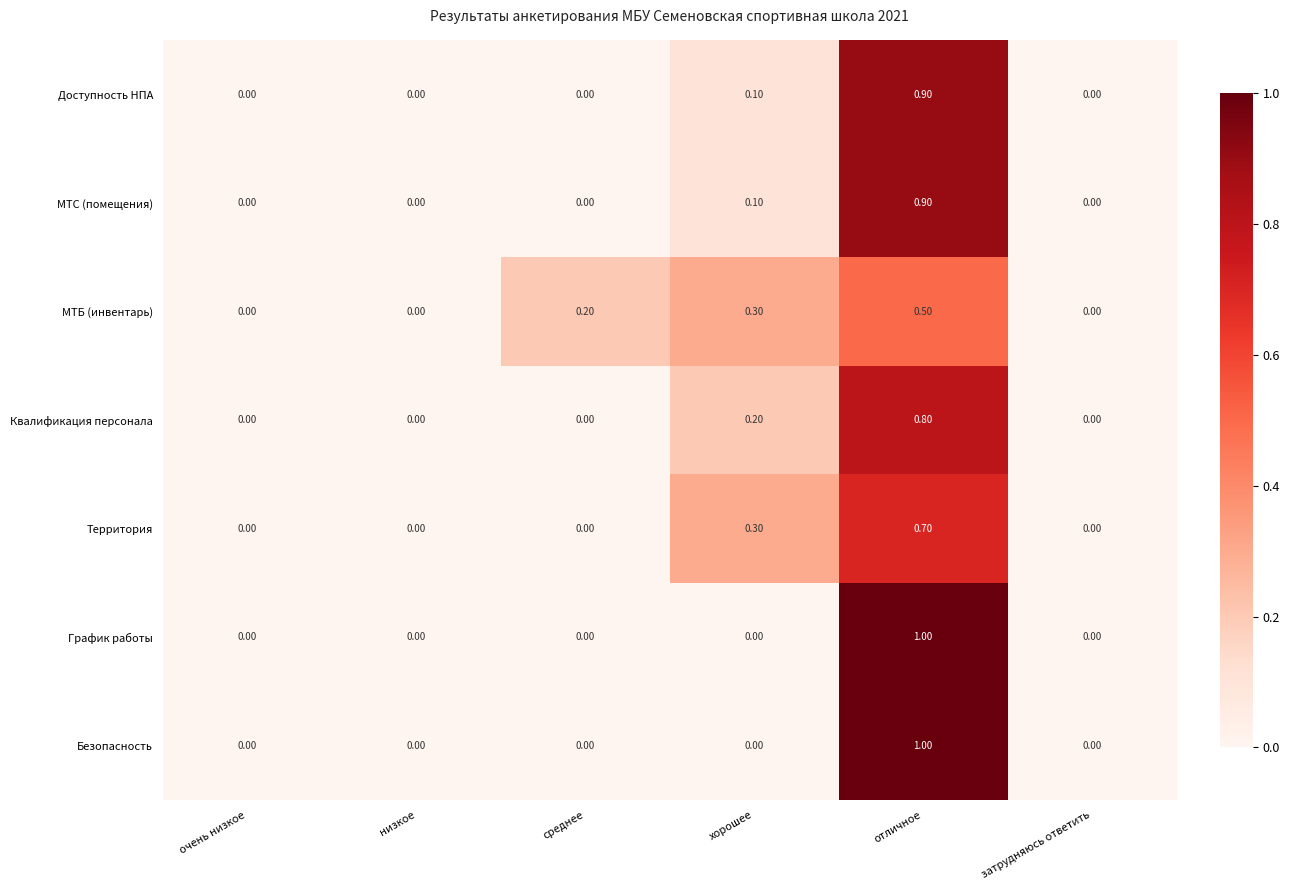

Which category has the highest value across all series?

отличное